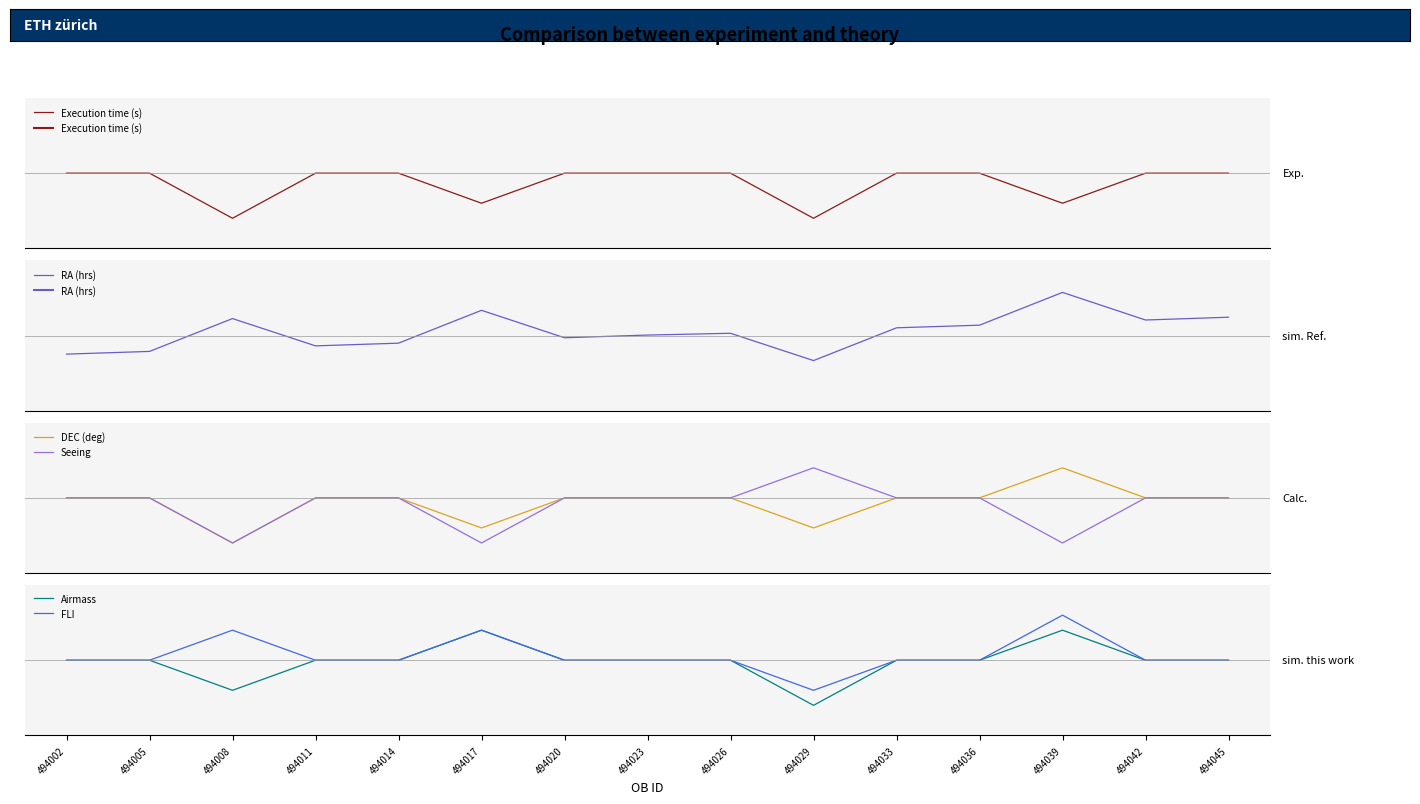

What is the total value across all series at 494036?

0.3